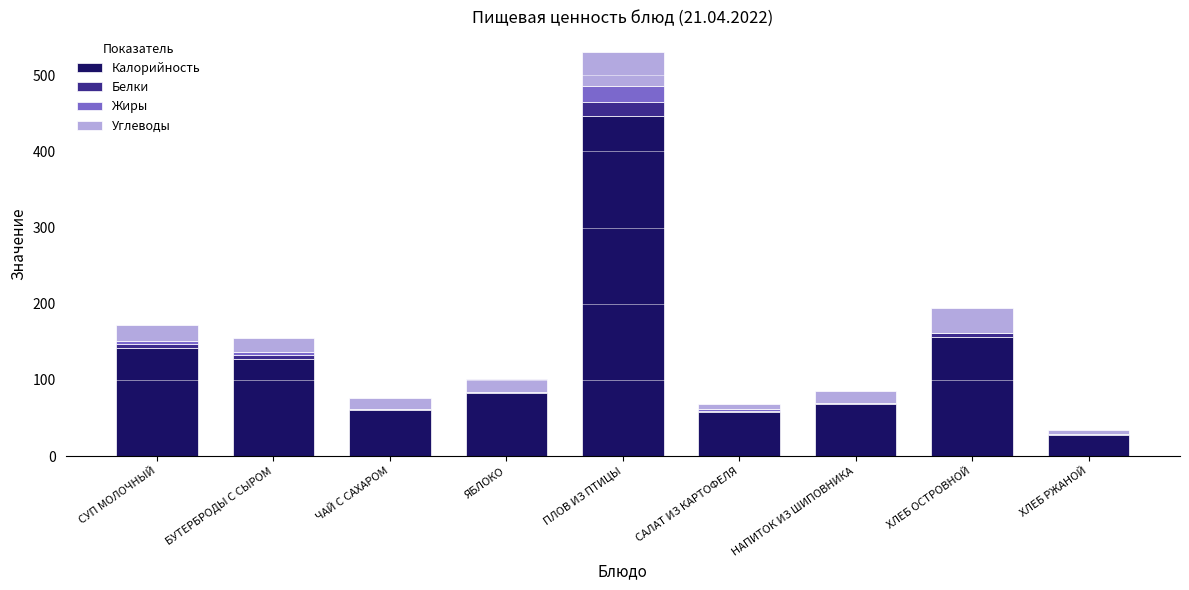

What is the maximum value for Калорийность?

446.0